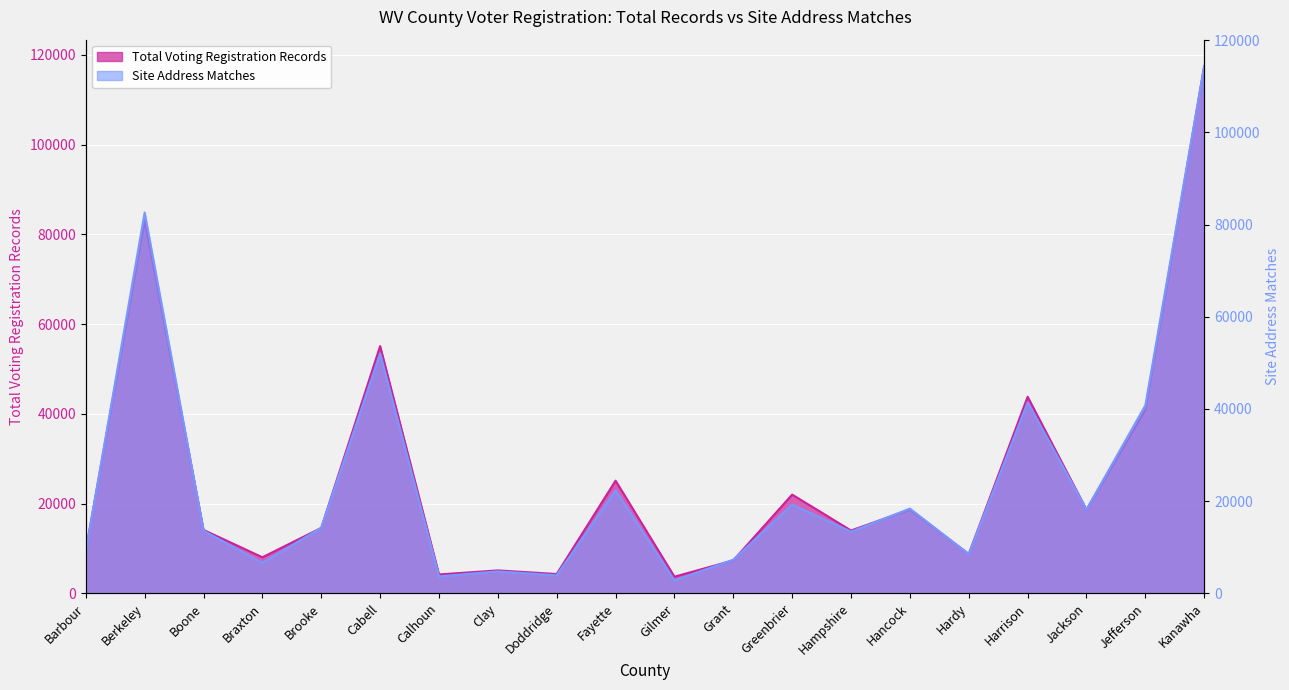

How many series are shown in this chart?

2